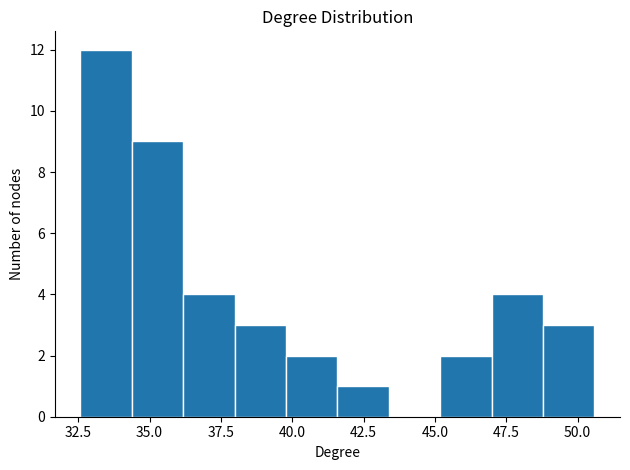

Around what value on the x-axis is the tallest bar? Give the approximate position of its centre, as read against the axis.

33.5